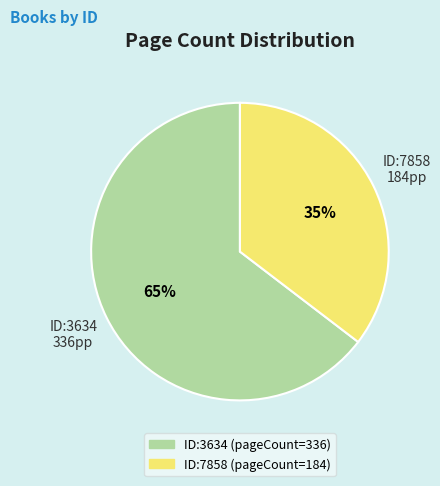

To the nearest percent, what is the average slice percentage?

50%